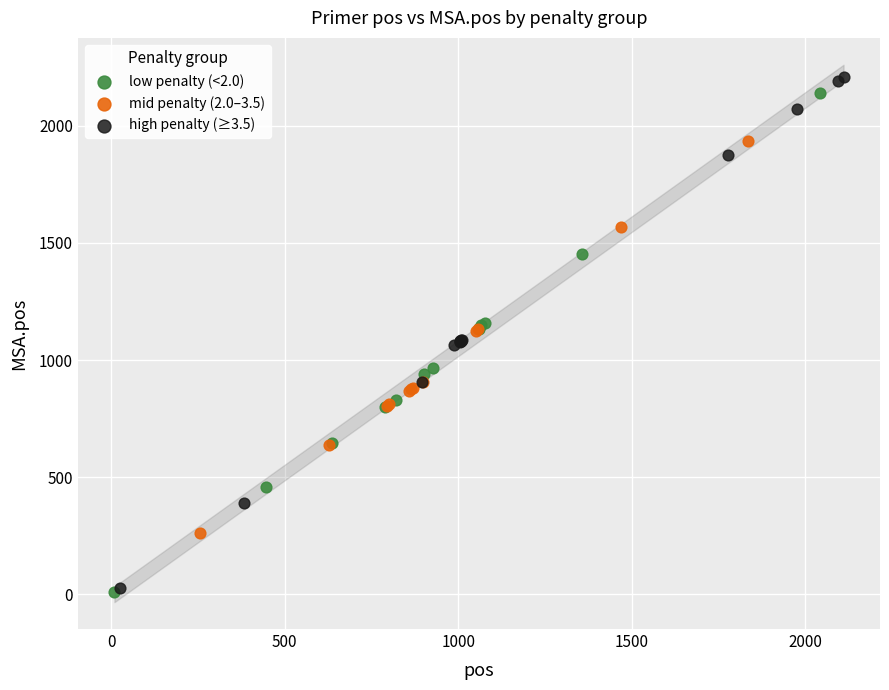

Which series has the widest spread of Y values?

high penalty (≥3.5)